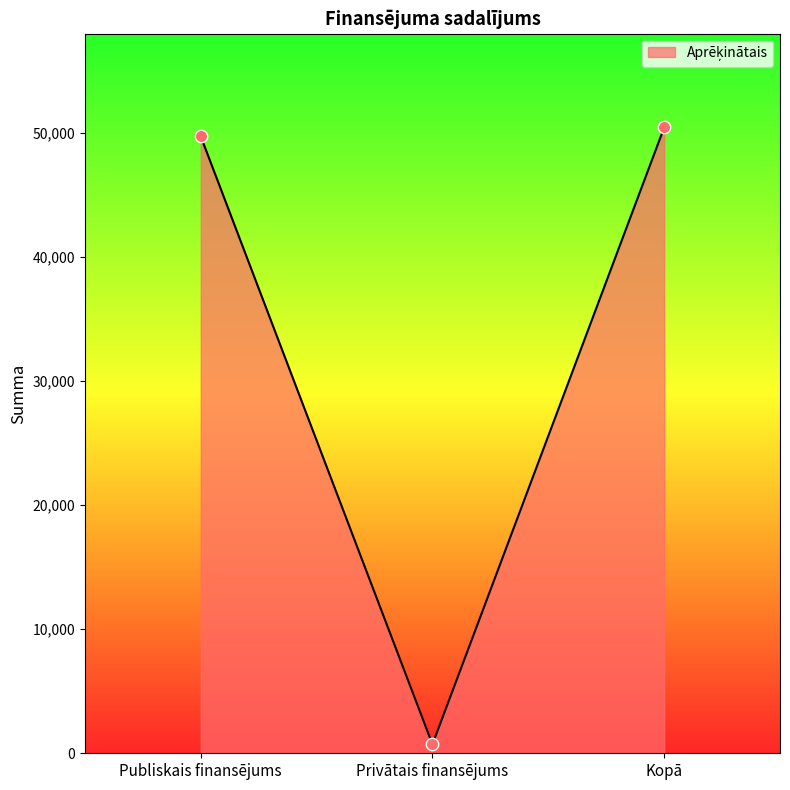

What is the change in value from Privātais finansējums to Kopā?

+49701.6